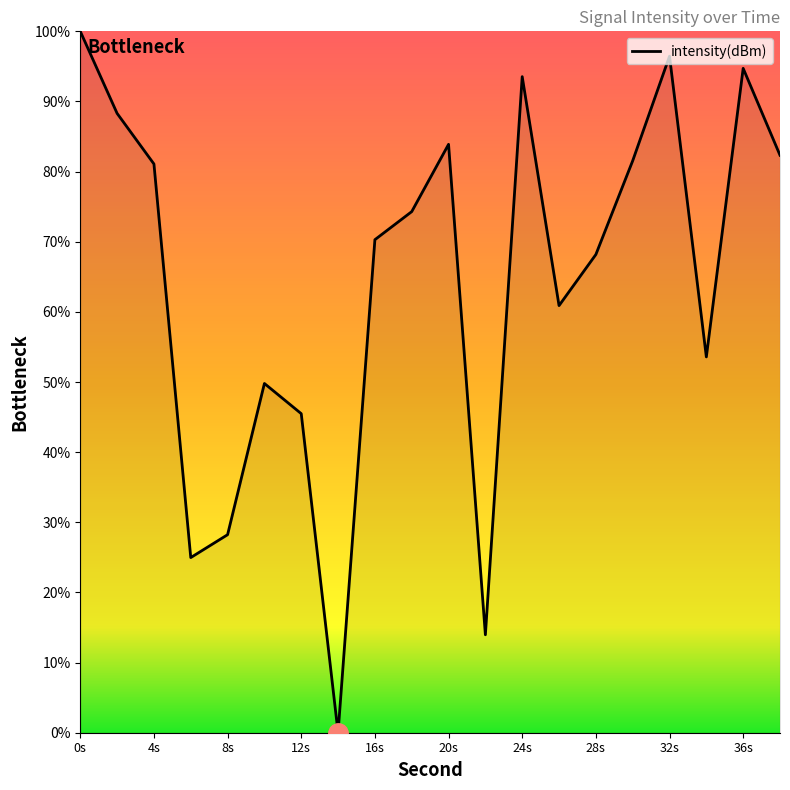

What is the greatest value displayed?

100.0